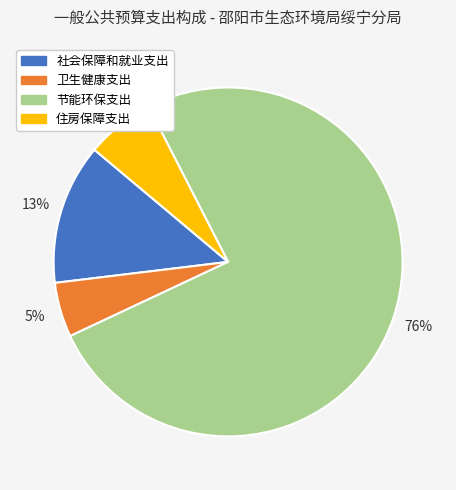

What is the majority slice?

节能环保支出